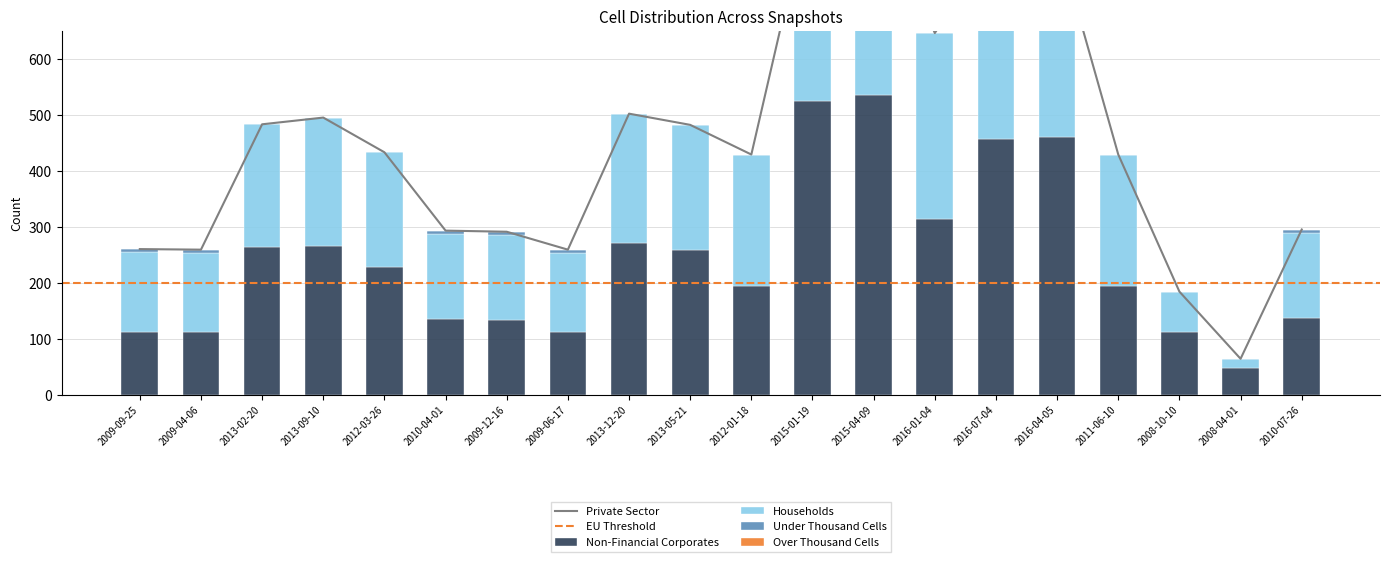

How many bars are there in total?

60